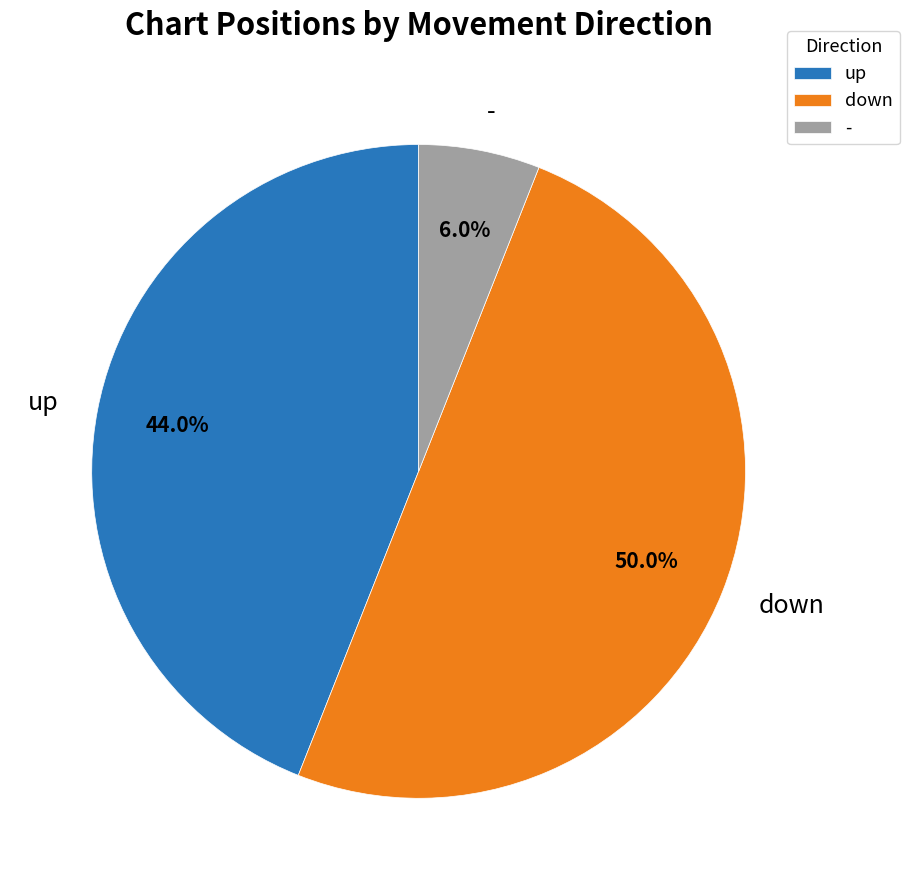

Does up represent more than half of the total?

No